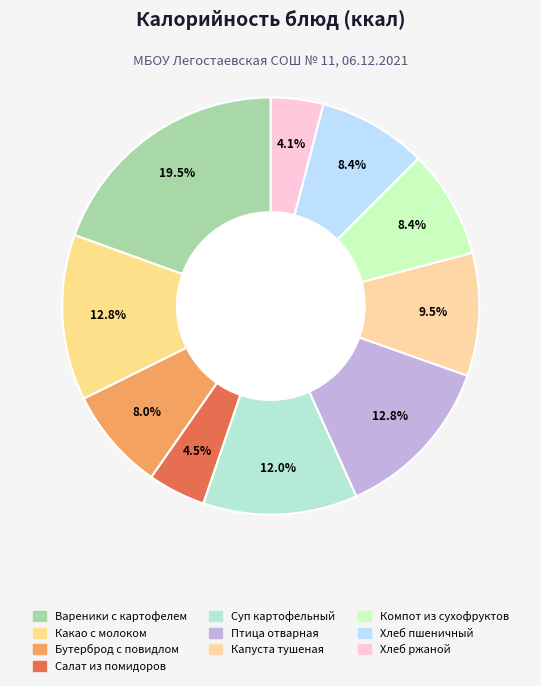

To the nearest percent, what portion does Хлеб ржаной represent?

4%